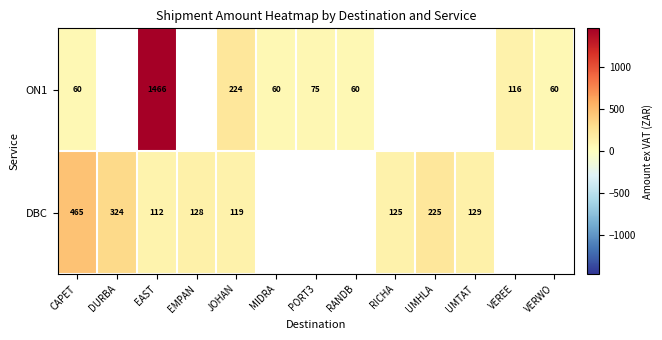

Is the value of ON1 at JOHAN greater than the value of DBC at UMTAT?

Yes